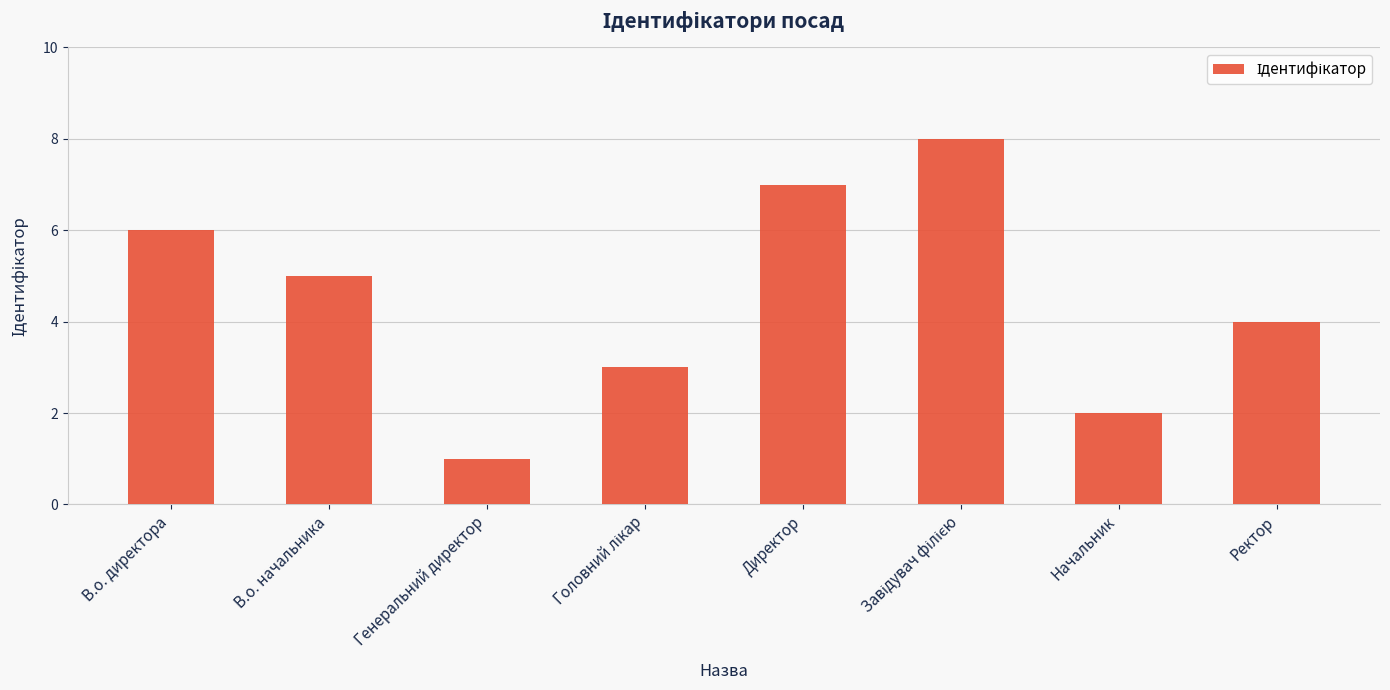

Reading left to right, transcribe all the data shown in this chart.

6	5	1	3	7	8	2	4